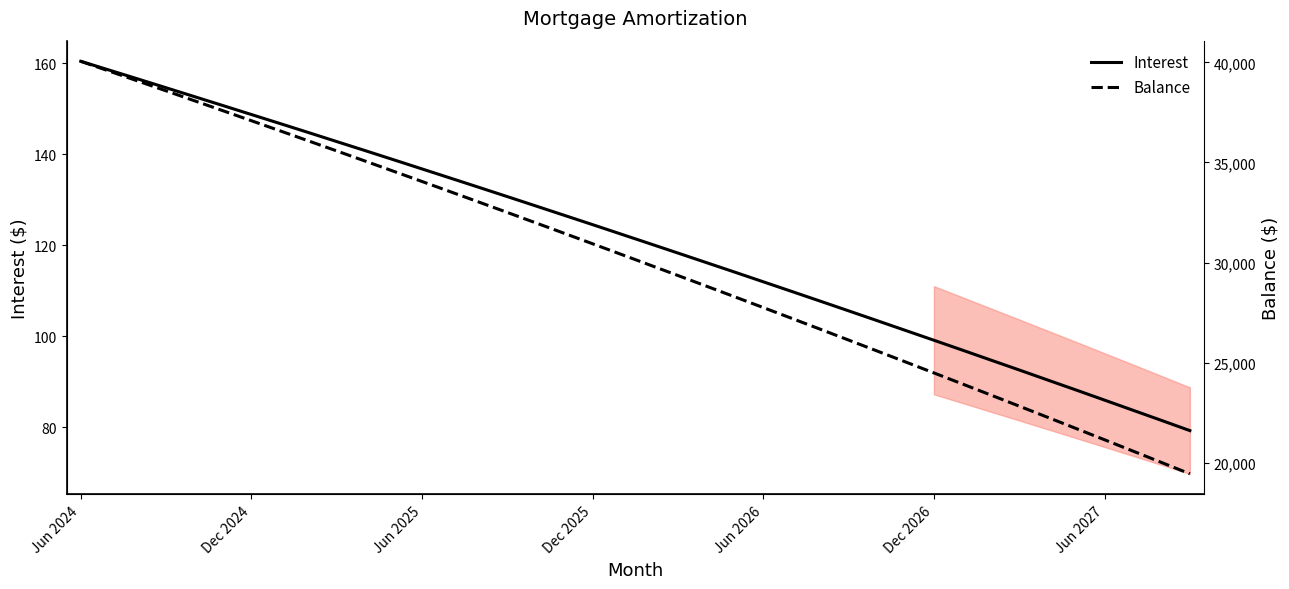

How many lines are shown in the chart?

2